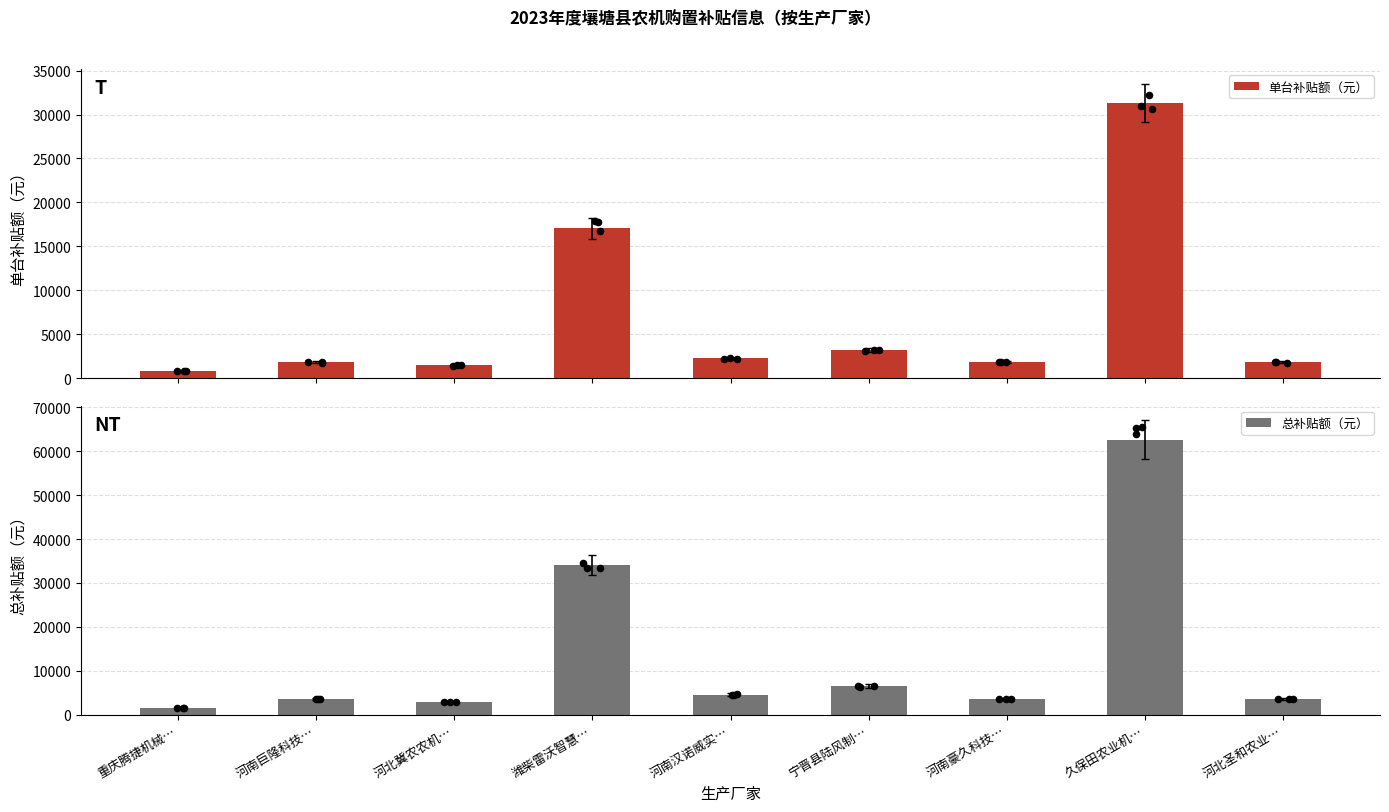

What is the total value across all series at 河南汉诺威实…?

6900